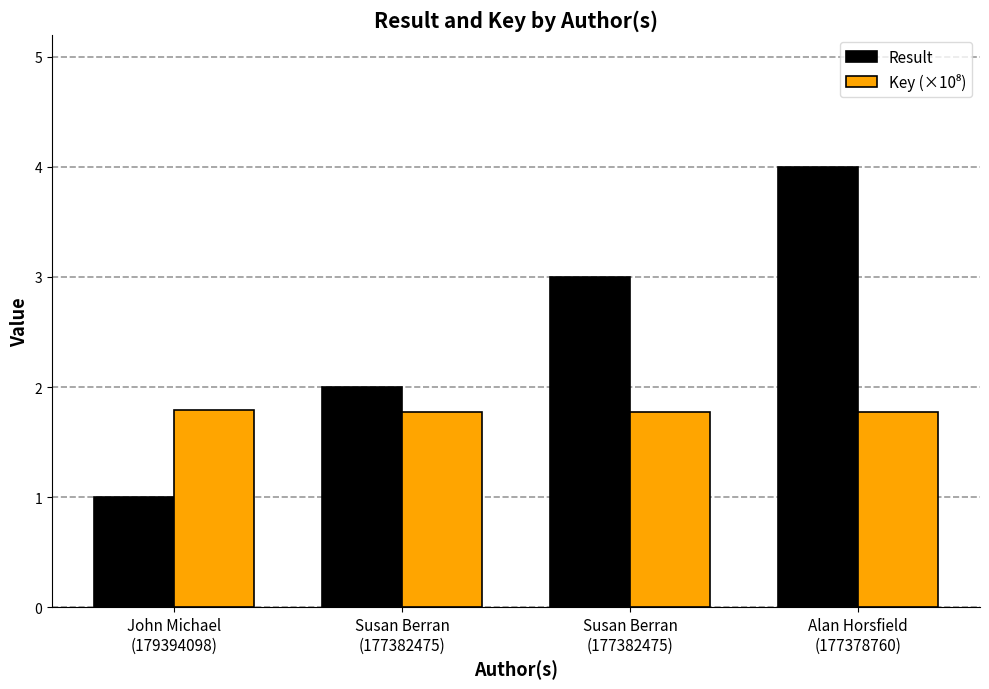

How many groups of bars are there?

4